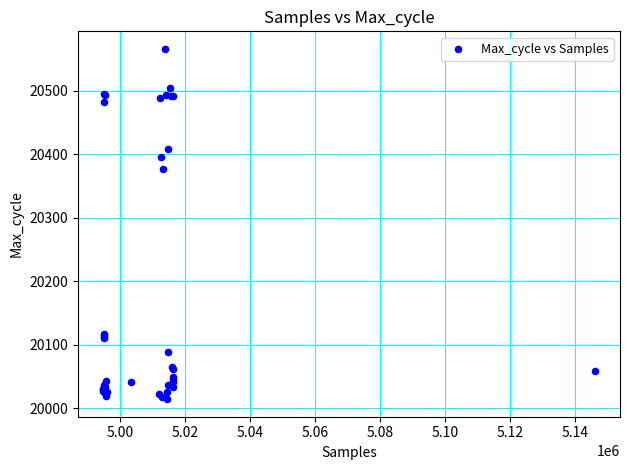

What Y value in the scatter plot is closest to 20290?

20376